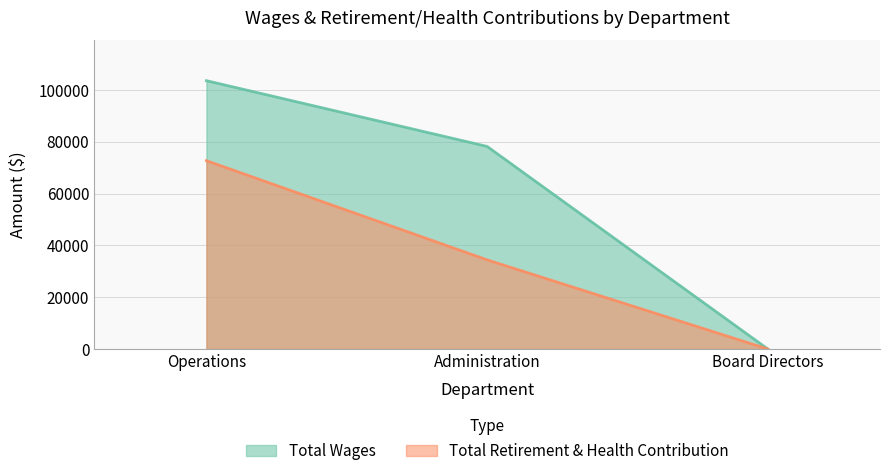

Reading left to right, extract all data points from this chart.

Total Wages: Operations=103546	Administration=78176	Board Directors=0
Total Retirement & Health Contribution: Operations=72679	Administration=34398	Board Directors=0